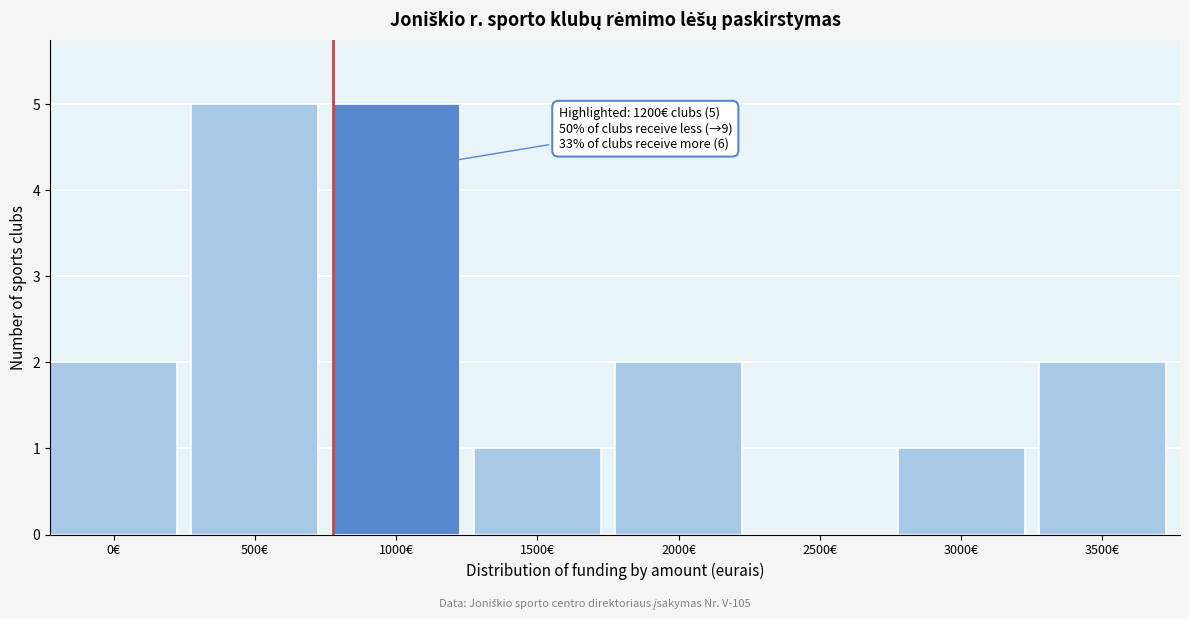

Reading right to left, extract all data points from this chart.

3500€=2	3000€=1	2500€=0	2000€=2	1500€=1	1000€=5	500€=5	0€=2